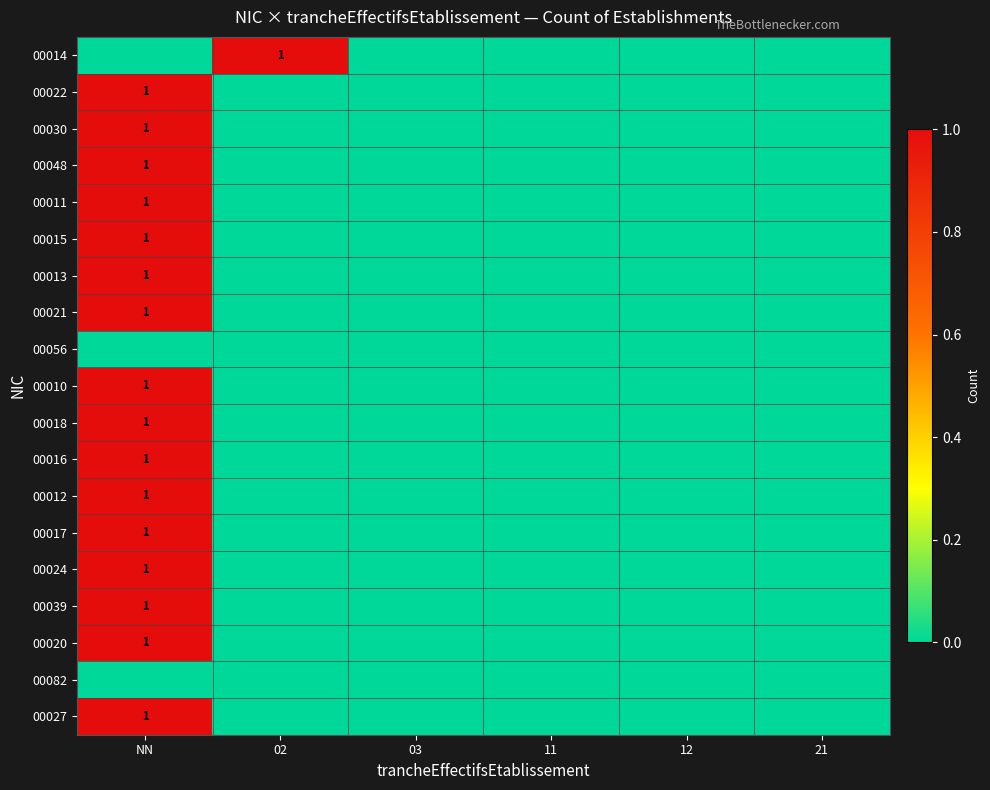

The 00024 series shows 1 at NN. True or false?

True